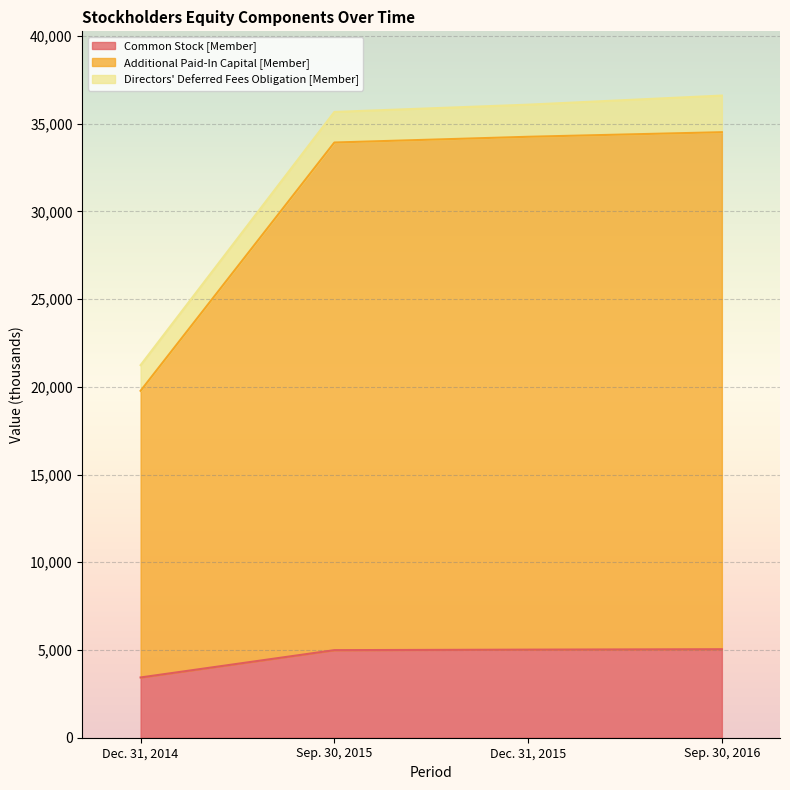

Where is Additional Paid-In Capital [Member] nearest to the value 27145?

Sep. 30, 2015